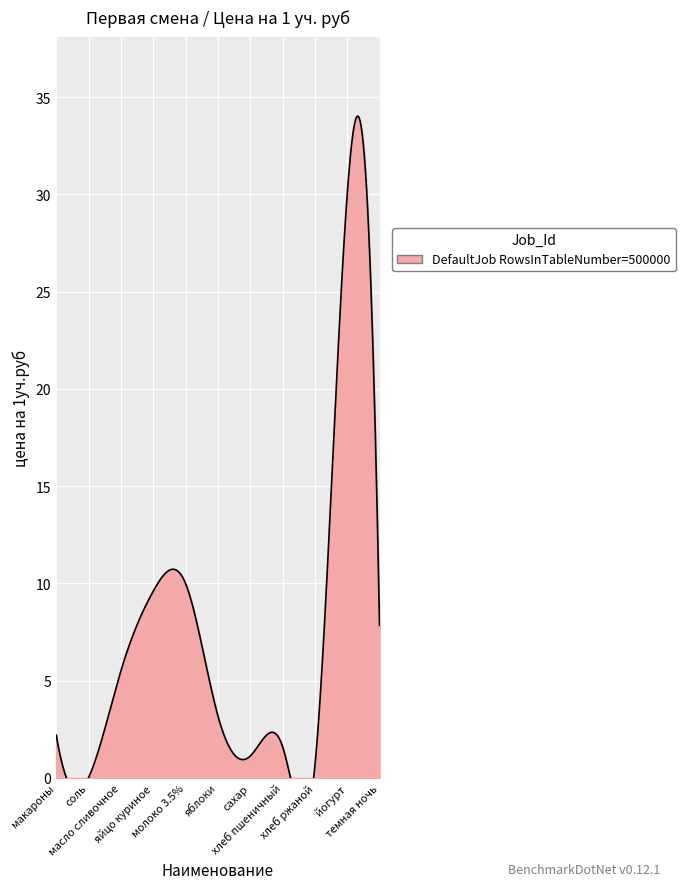

What is the average value?

6.5